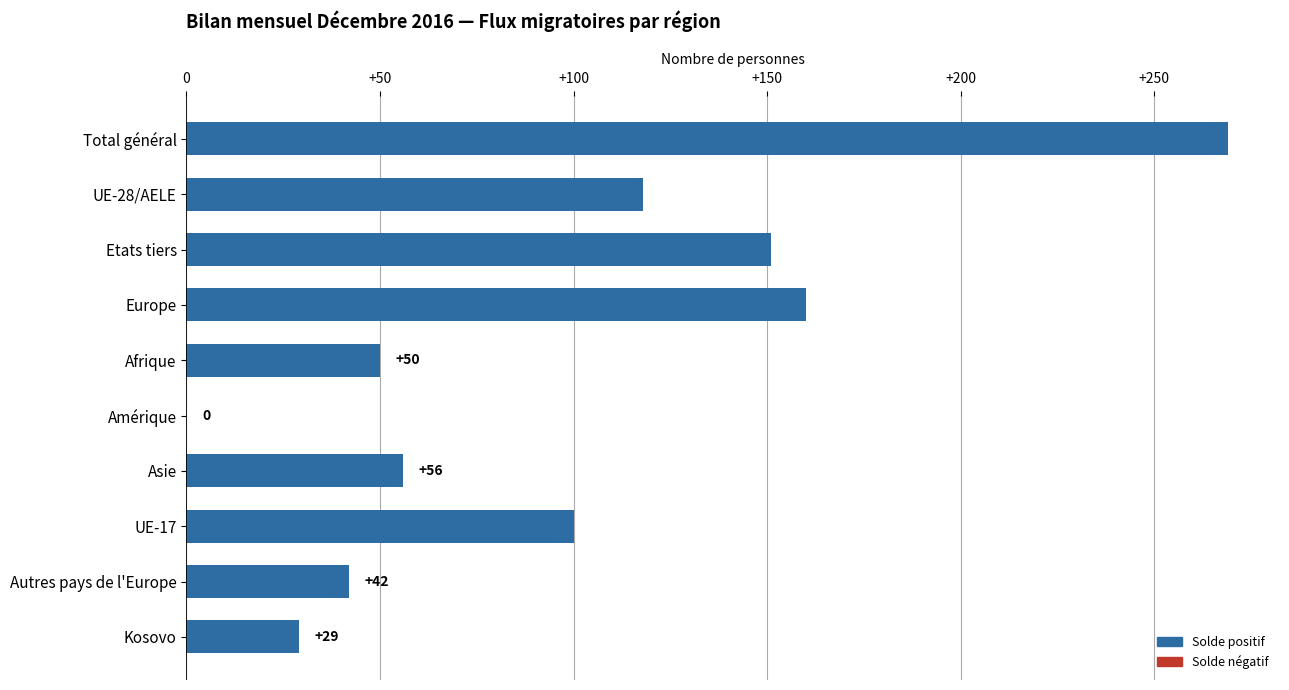

What is the ratio of the value at Total général to the value at Europe?

1.7